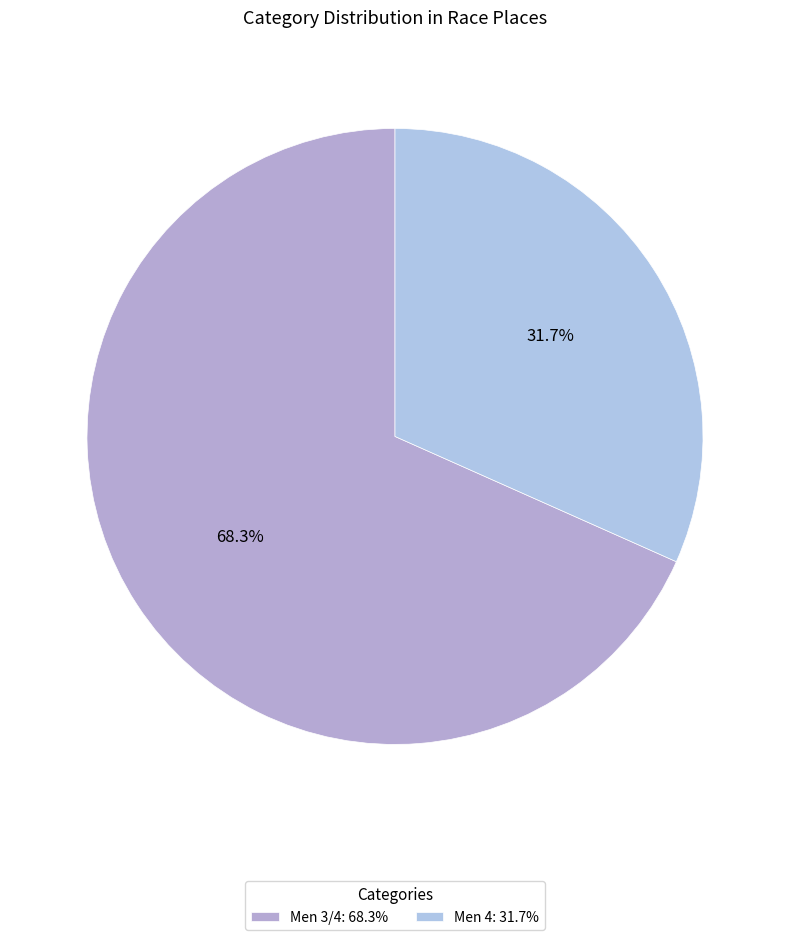

Count the number of slices in the pie.

2